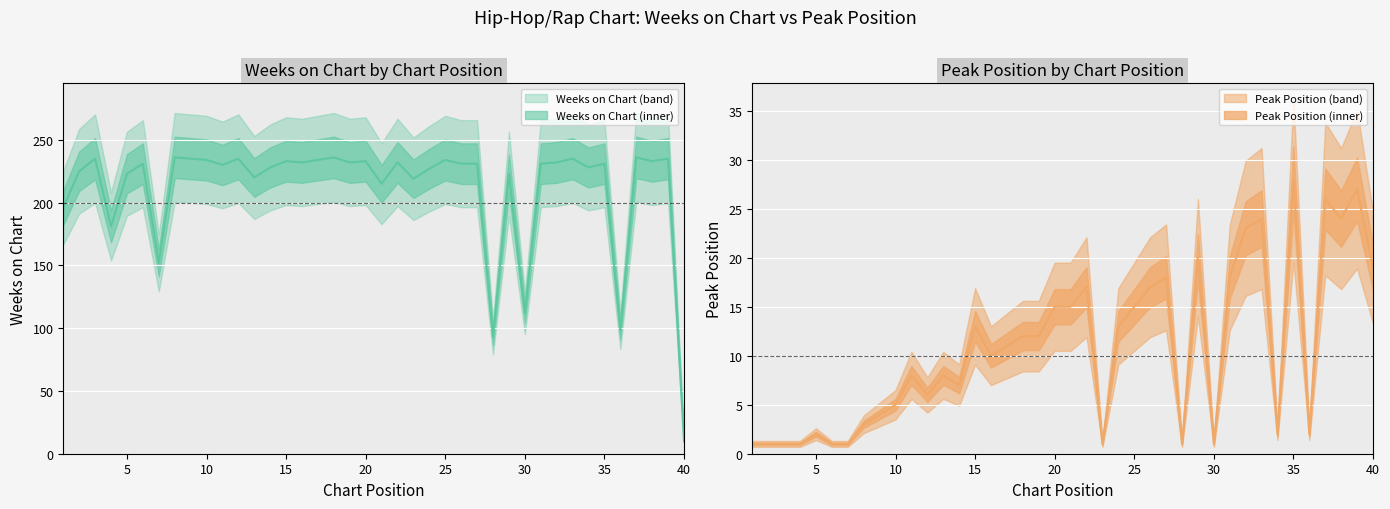

Reading left to right, extract all data points from this chart.

Weeks on Chart: 196	225	235	181	223	231	152	236	235	234	230	235	220	228	233	232	234	236	232	233	215	232	219	227	234	231	231	93	223	112	231	232	235	228	231	98	236	233	235	10
Peak Position: 1	1	1	1	2	1	1	3	4	5	8	6	8	7	13	10	11	12	12	15	15	17	1	13	15	17	18	1	20	1	18	23	24	2	28	2	26	24	27	19